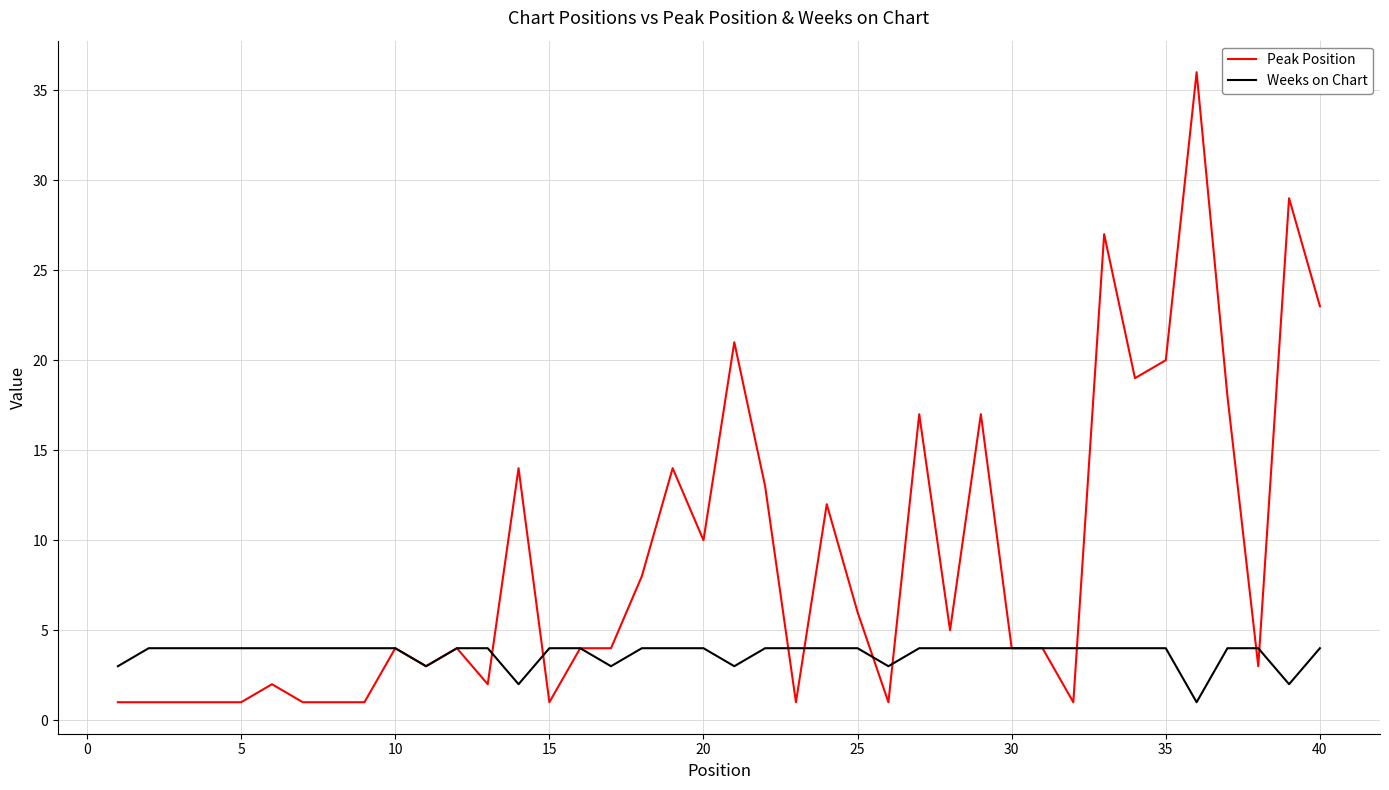

Which series has the largest total across all categories?

Peak Position